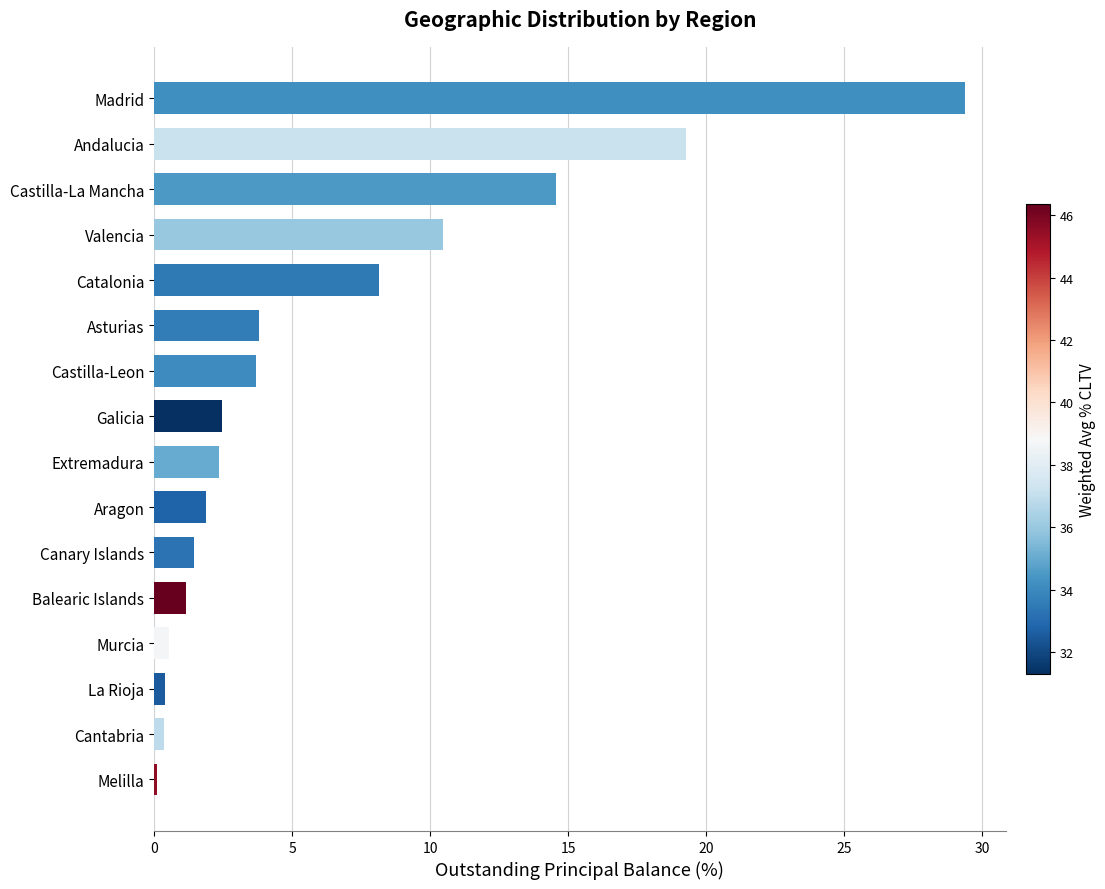

Where is the data nearest to the value 14?

Castilla-La Mancha